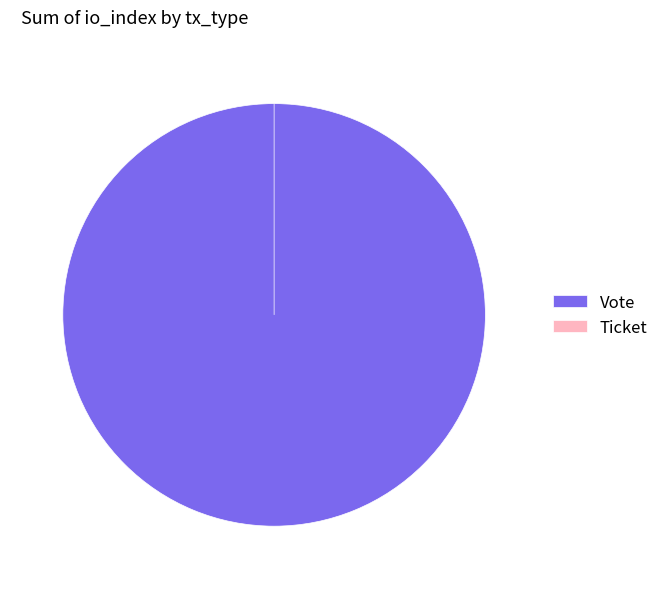

Combined, do Vote and Ticket account for over 50%?

Yes